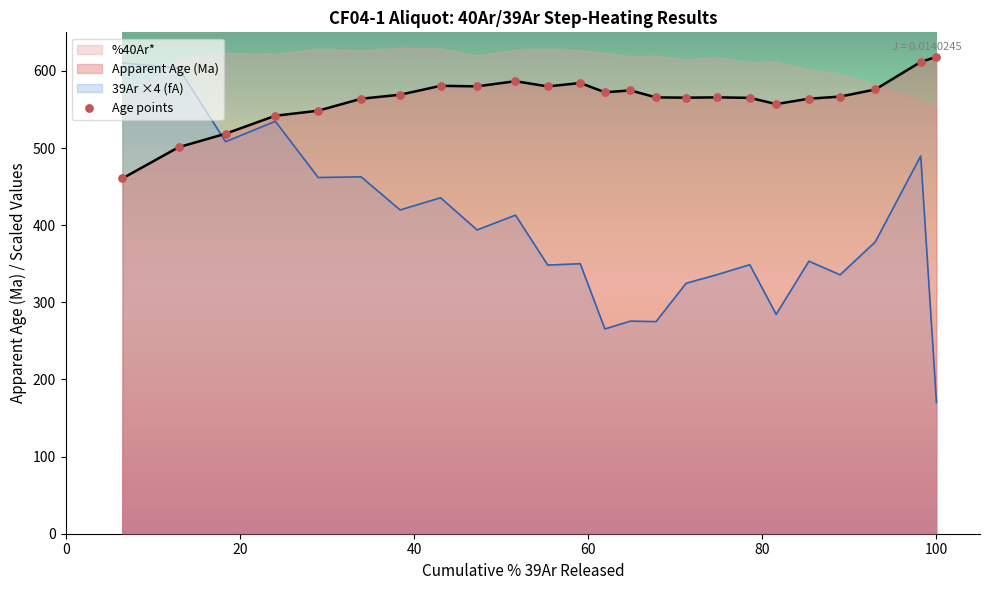

Which series contains the highest Y value?

Apparent Age (Ma)